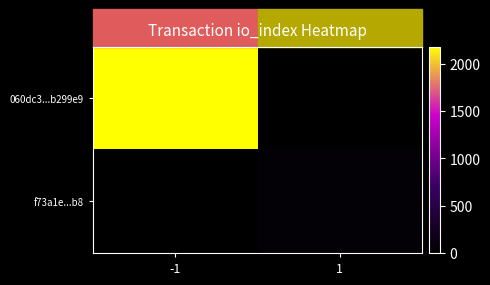

Between -1 and 1, which series saw the biggest shift?

060dc3...b299e9